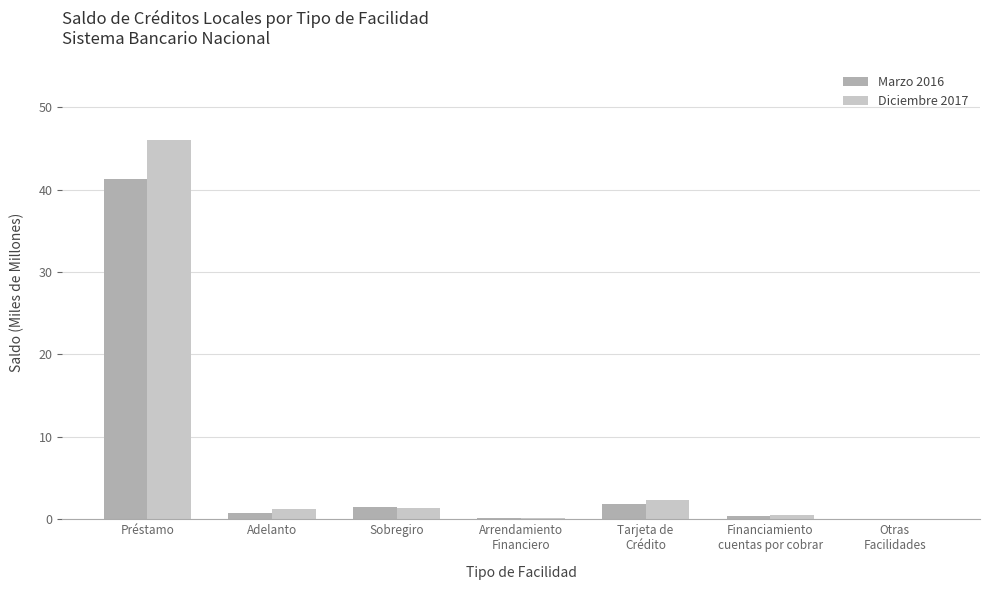

Between Financiamiento
cuentas por cobrar and Otras
Facilidades, which series saw the biggest shift?

Diciembre 2017